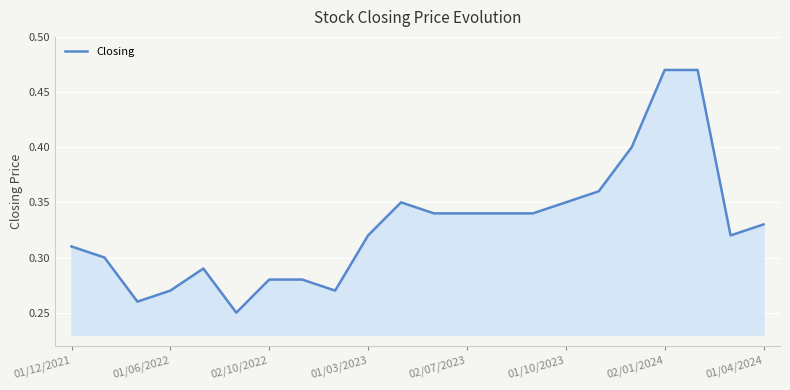

True or false: the data shows 0.1 at 02/07/2023.

False